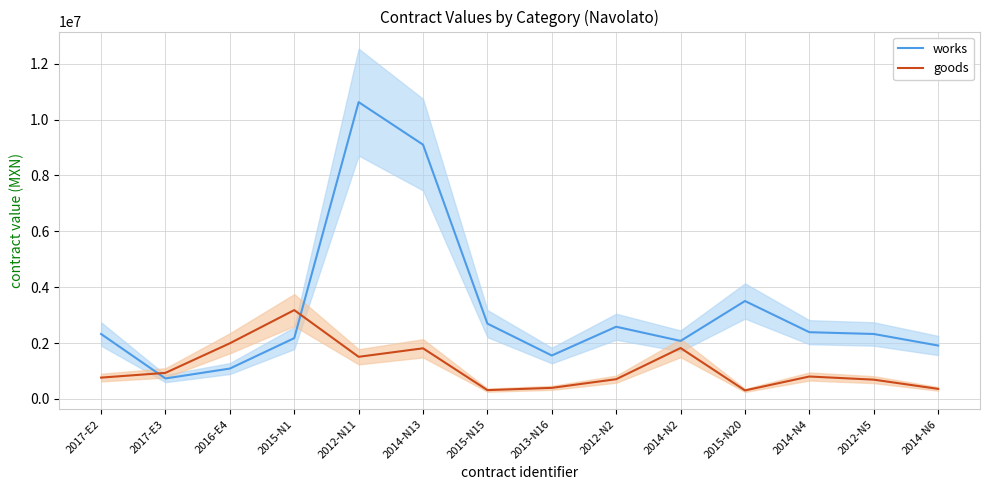

Reading left to right, list all the values displayed in this chart.

works: 2322999.4	729465.9	1084373.0	2173648.6	10628232.2	9104886.9	2694429.9	1552475.9	2582482.2	2074236.0	3504293.9	2386923.0	2322985.9	1909366.3
goods: 760264.0	929761.3	1989590.2	3177984.0	1505360.3	1810172.4	311715.5	393000.0	703637.7	1820000.0	301649.9	800000.0	687124.1	356820.0